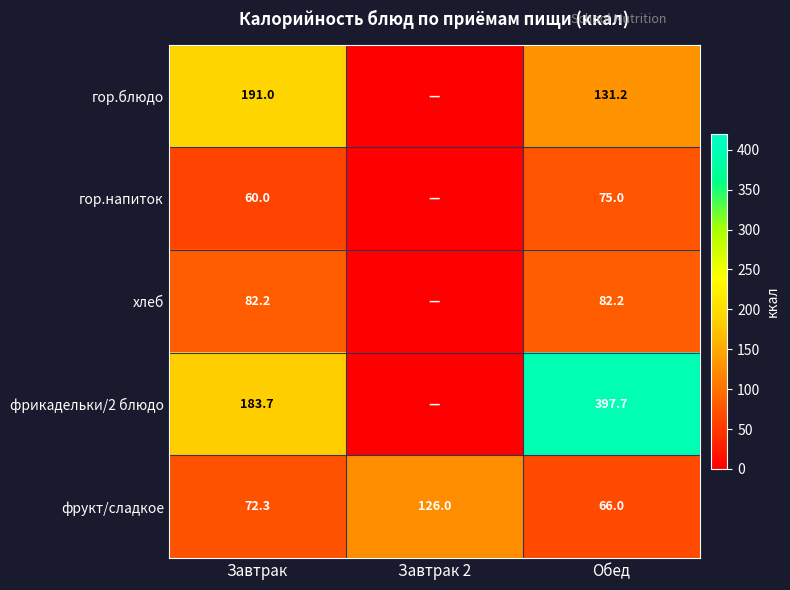

Which category has the lowest value in the фрукт/сладкое series?

Обед